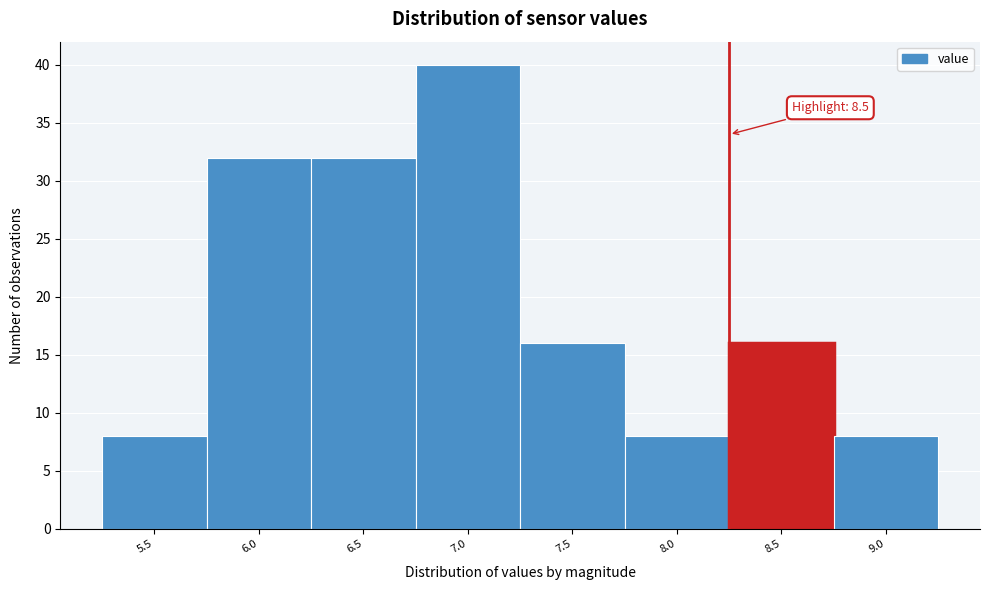

Reading left to right, transcribe all the data shown in this chart.

5.5=8	6.0=32	6.5=32	7.0=40	7.5=16	8.0=8	8.5=16	9.0=8